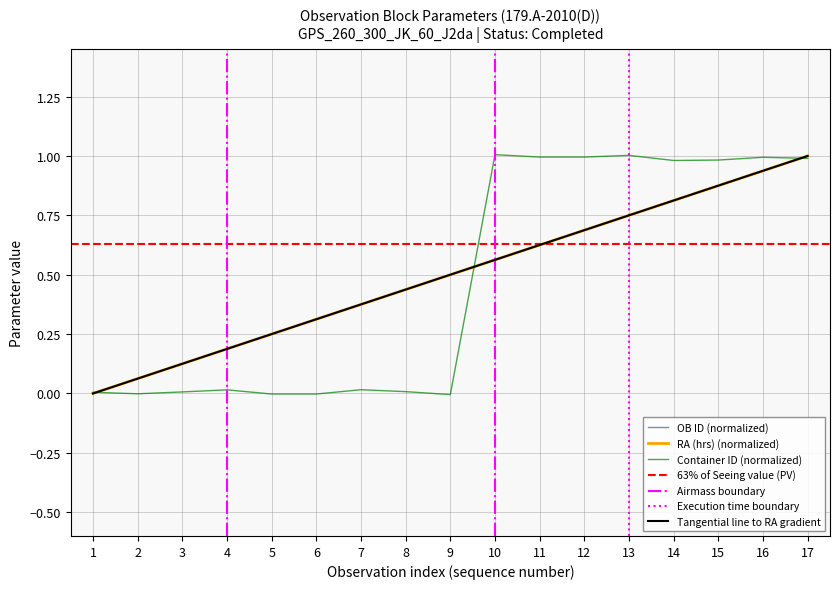

True or false: OB ID has a value of 0.4 at 13.

False